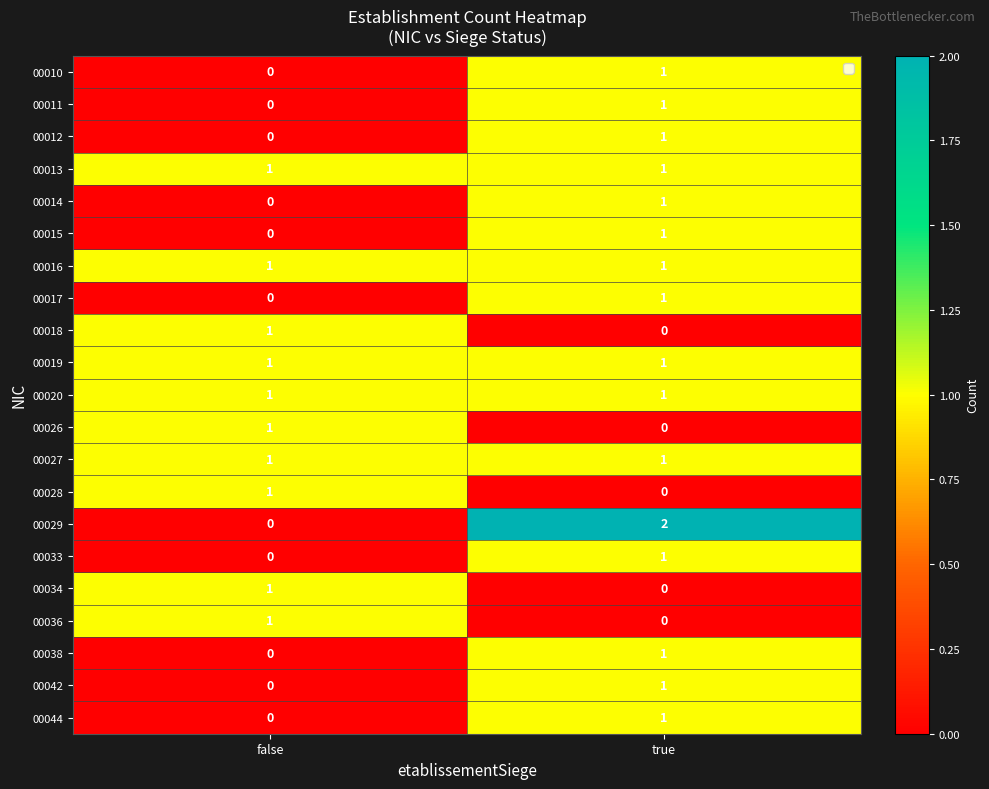

Where is 00012 nearest to the value 0?

false